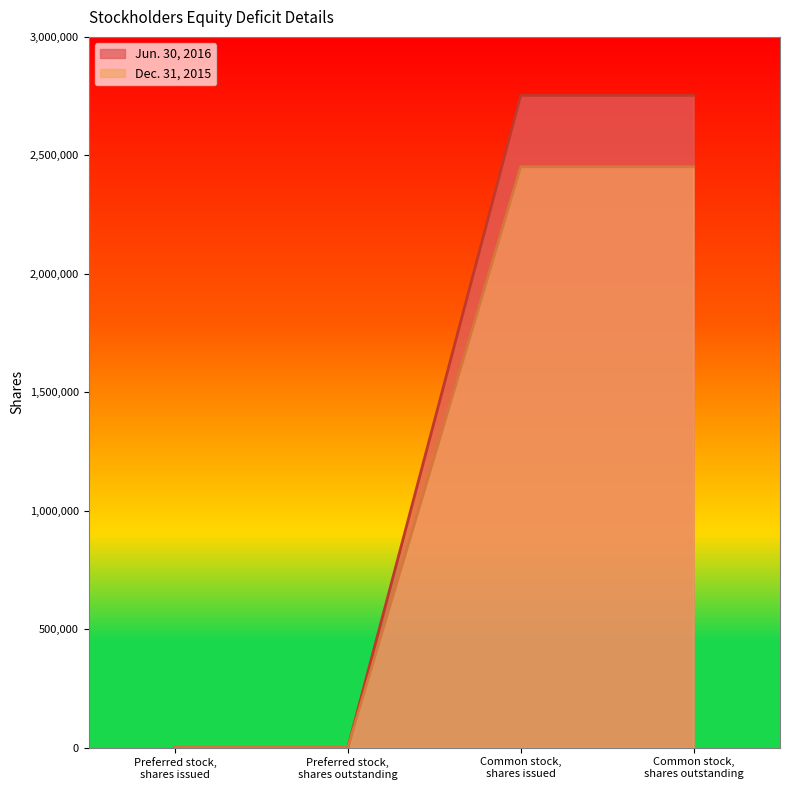

What is the maximum value shown in the chart?

2753232